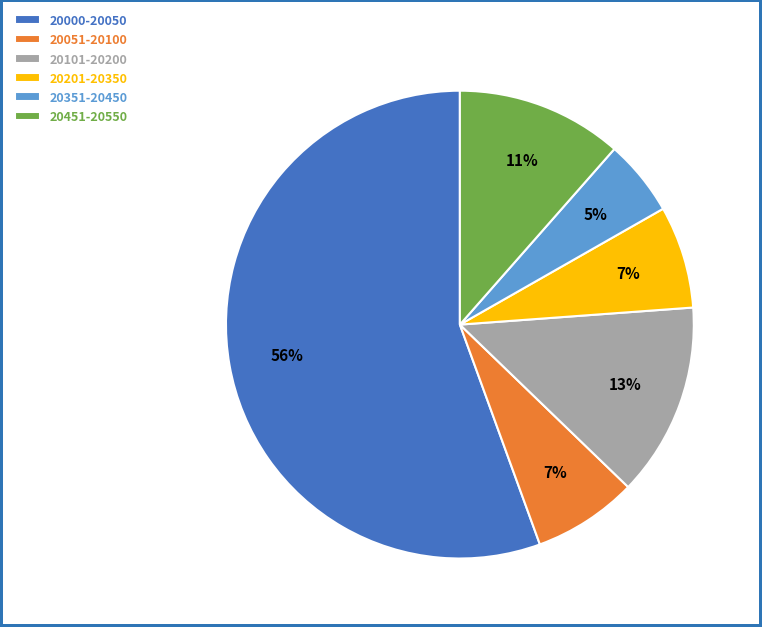

The 20000-20050 slice represents 56% of the pie. True or false?

True